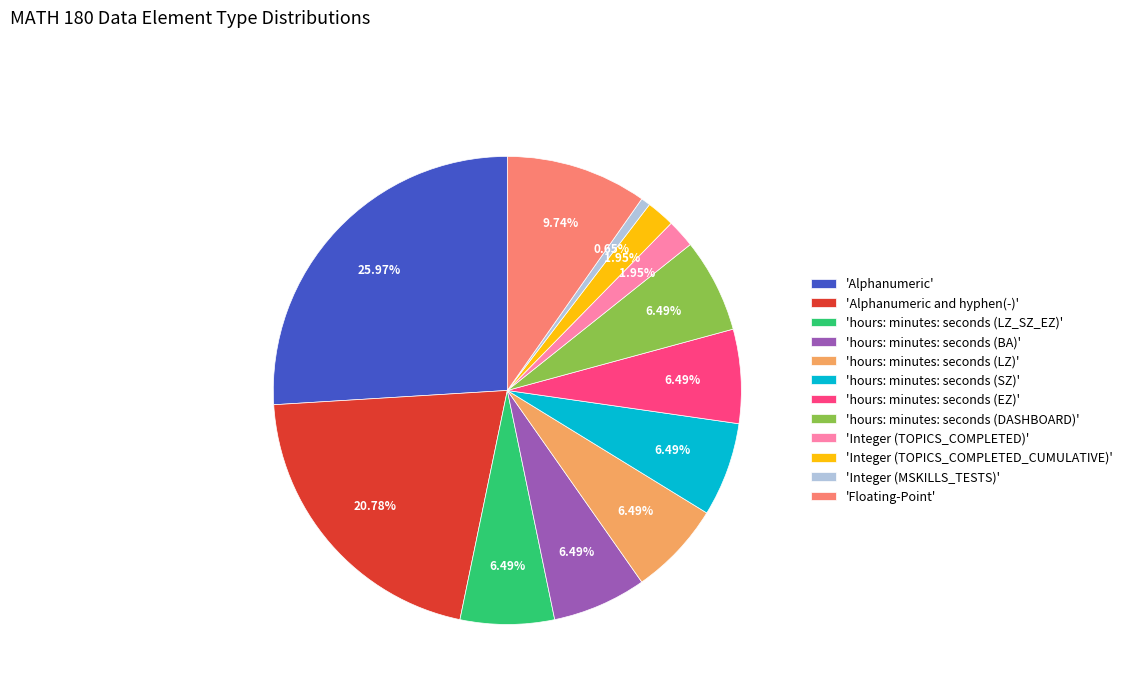

Is there a majority slice in this chart?

No